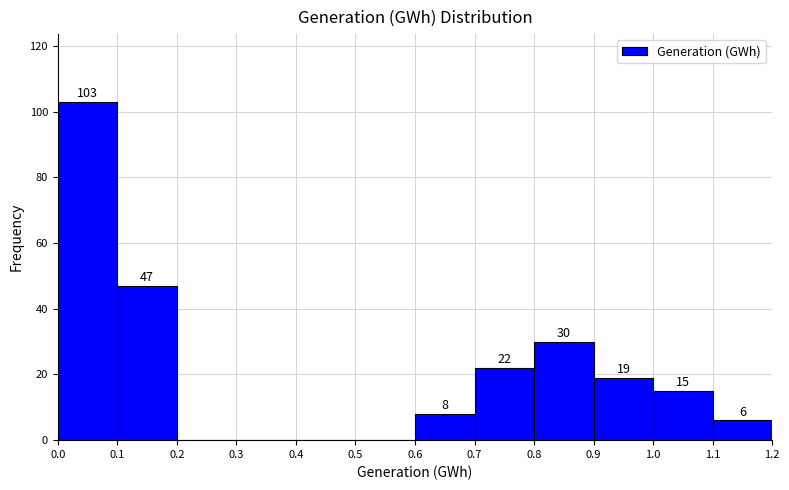

Which range on the x-axis has the tallest bar?

0.0 to 0.1